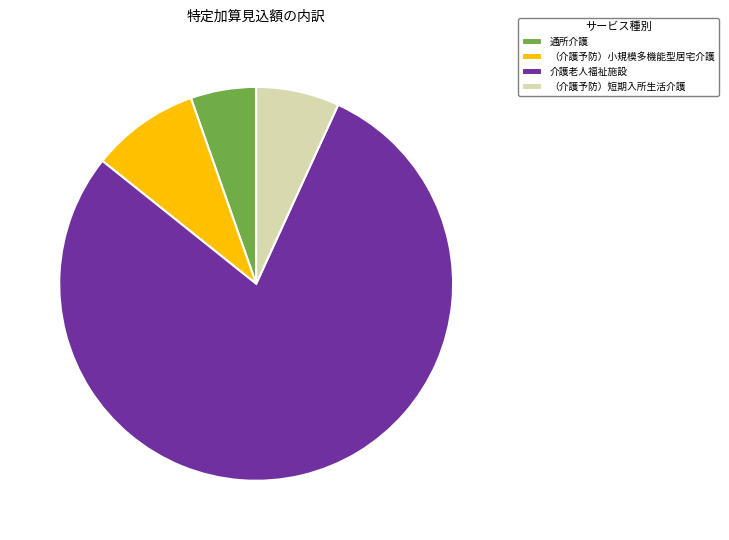

Rank the categories by value from highest to lowest.

介護老人福祉施設, （介護予防）小規模多機能型居宅介護, （介護予防）短期入所生活介護, 通所介護